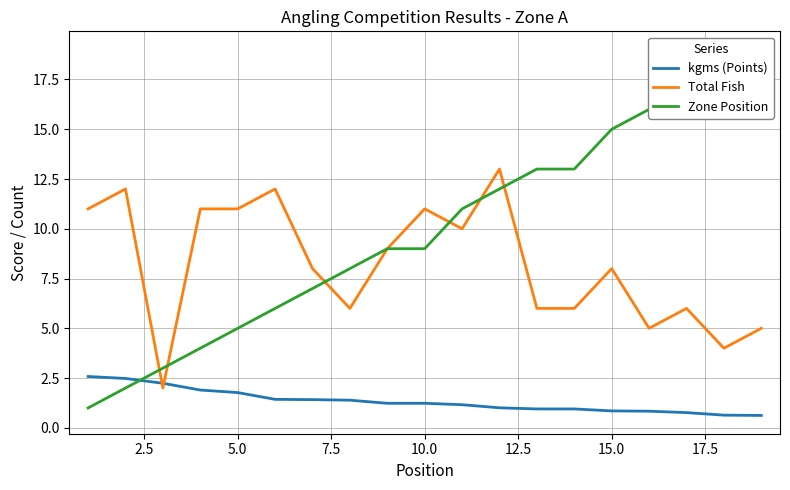

How many times do Total Fish and kgms (Points) cross each other?

2